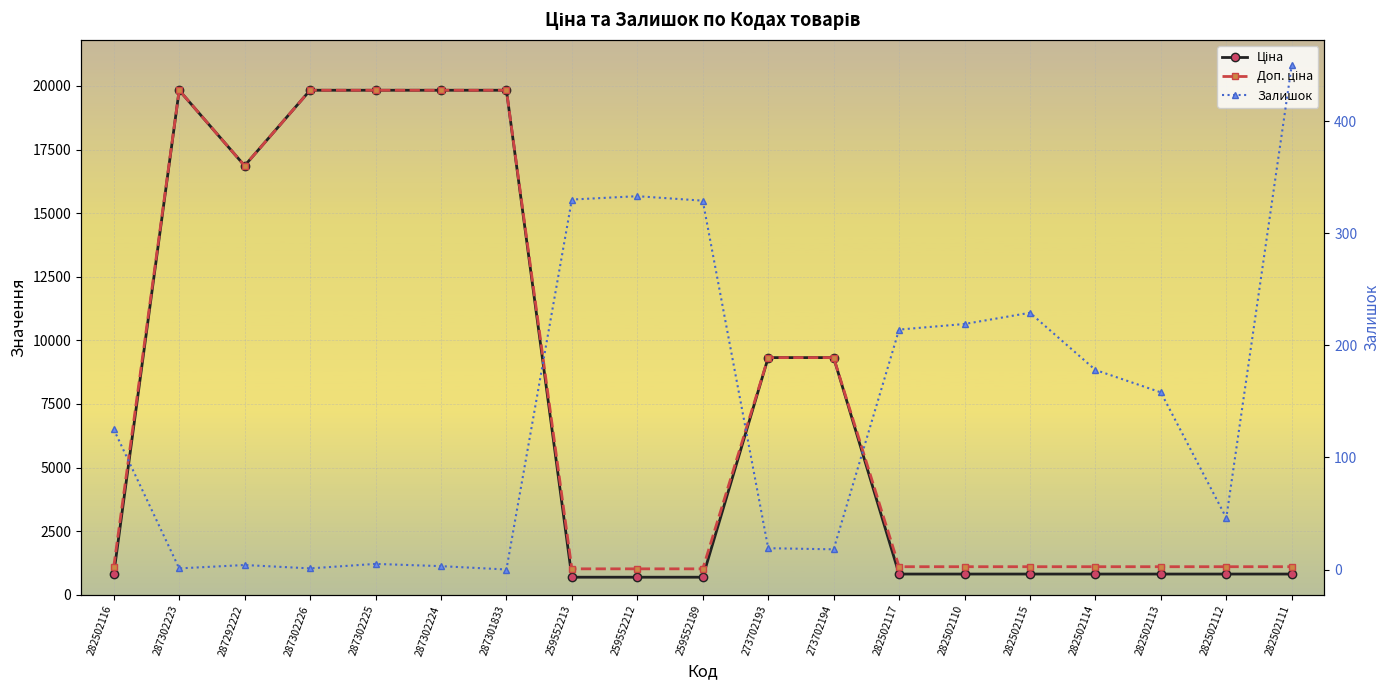

Where does the Ціна series first go above 813?

282502116